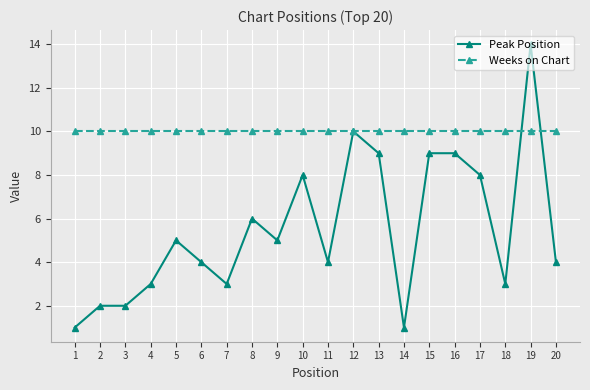

Rank the series at 2 from lowest to highest value.

Peak Position, Weeks on Chart